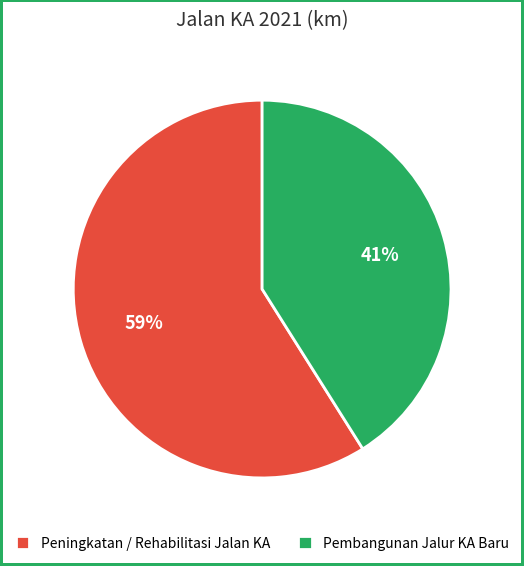

How many segments does this pie chart have?

2